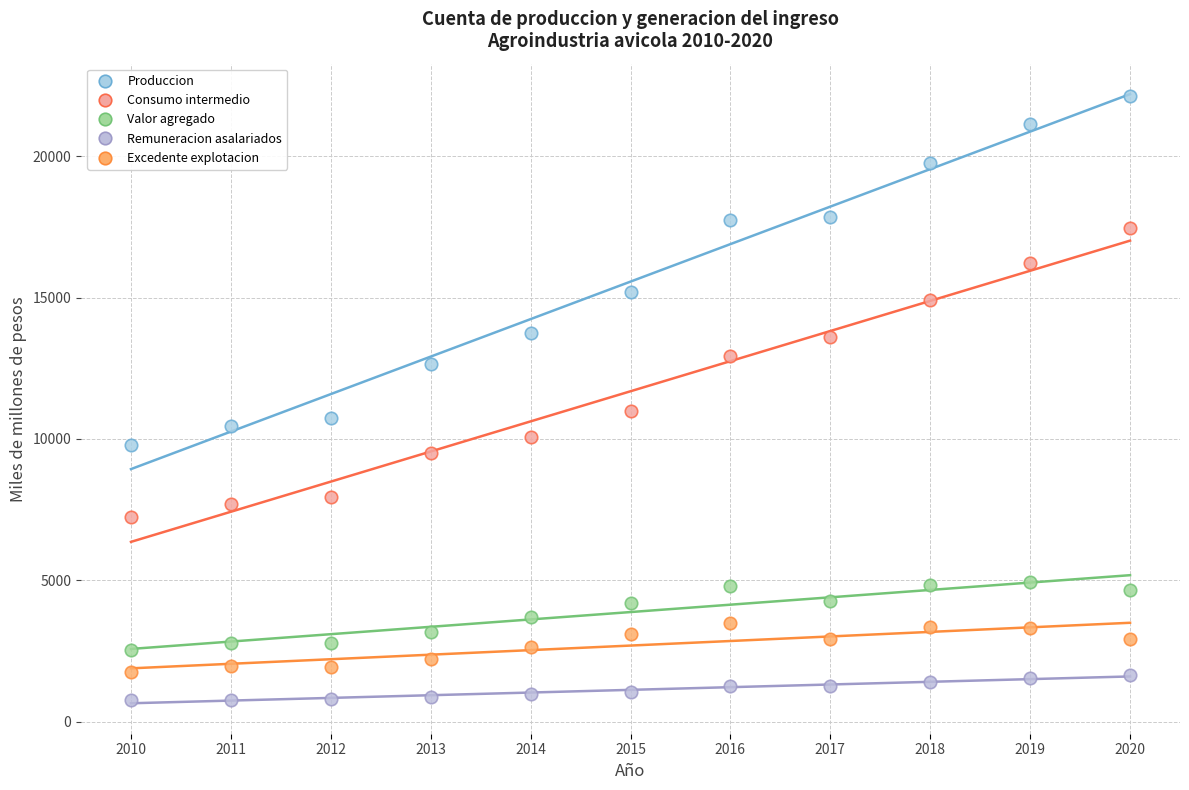

Which series has the widest spread of Y values?

Produccion